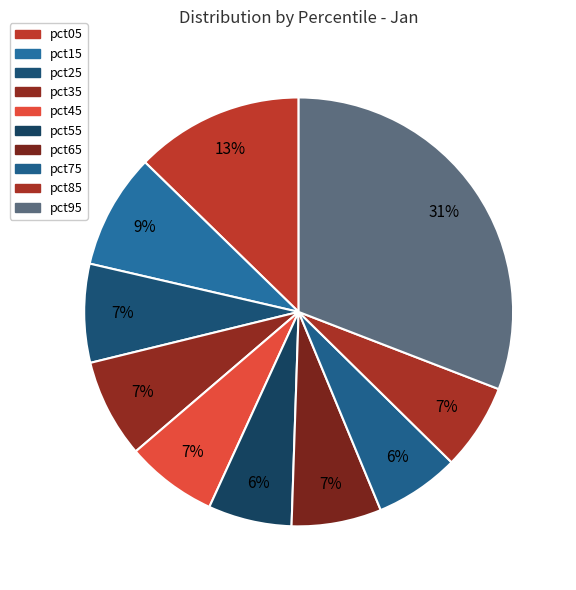

Count the number of slices in the pie.

10